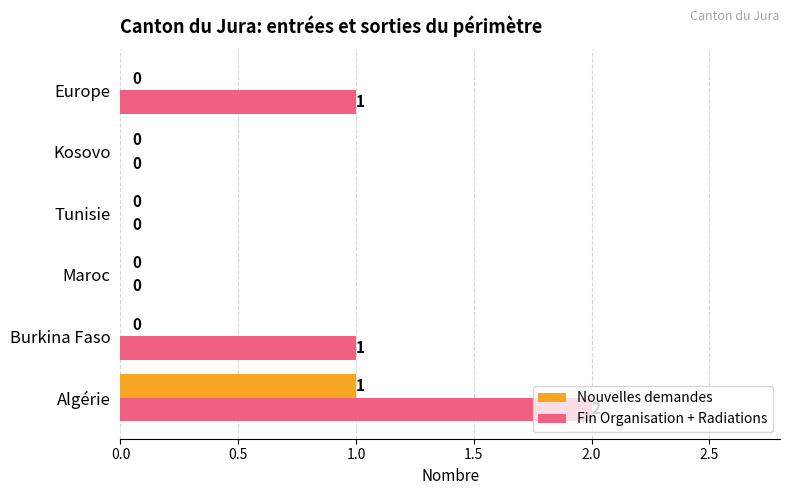

Is the value of Nouvelles demandes at Burkina Faso greater than the value of Fin Organisation + Radiations at Burkina Faso?

No